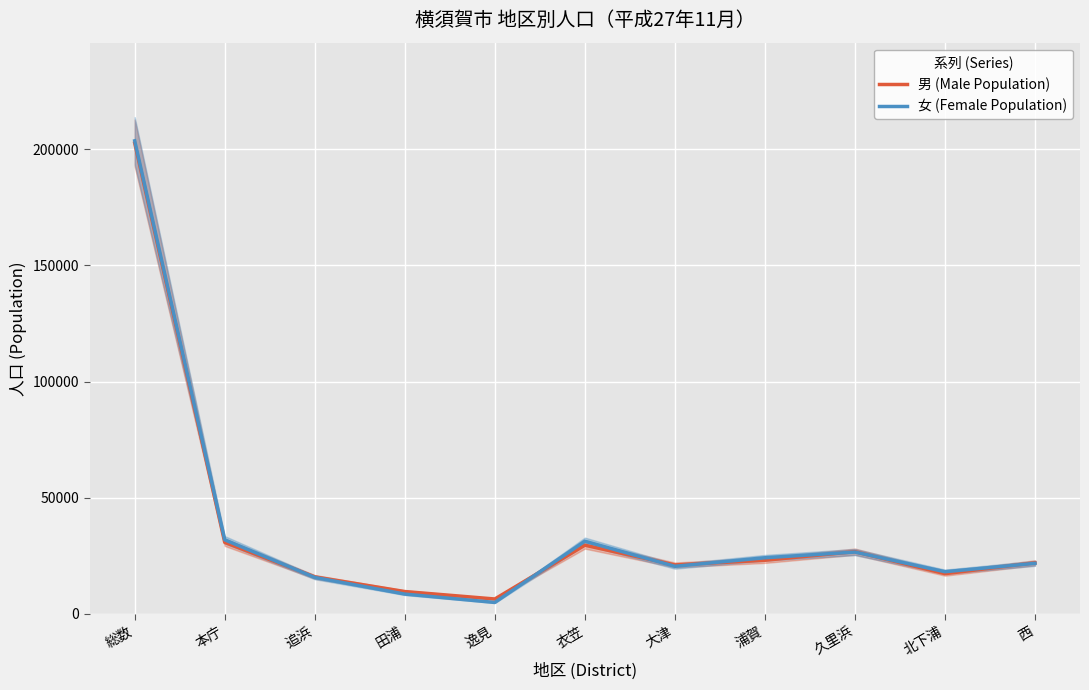

How many intersections are there between 男 (Male Population) and 女 (Female Population)?

7